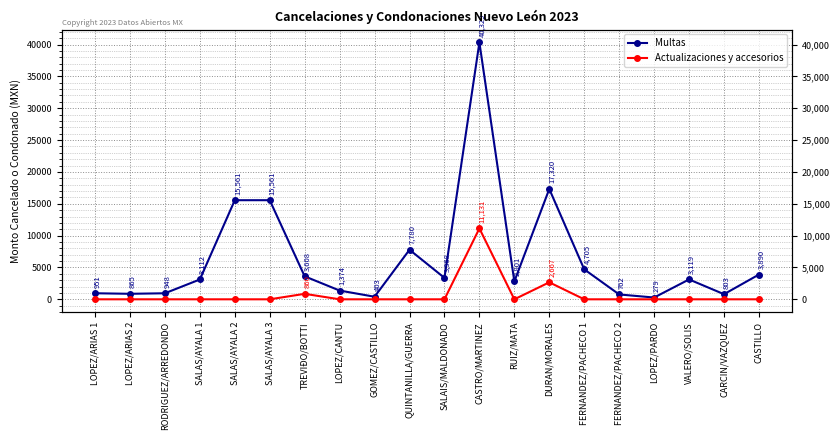

At which label does Actualizaciones y accesorios reach its minimum?

LOPEZ/ARIAS 1